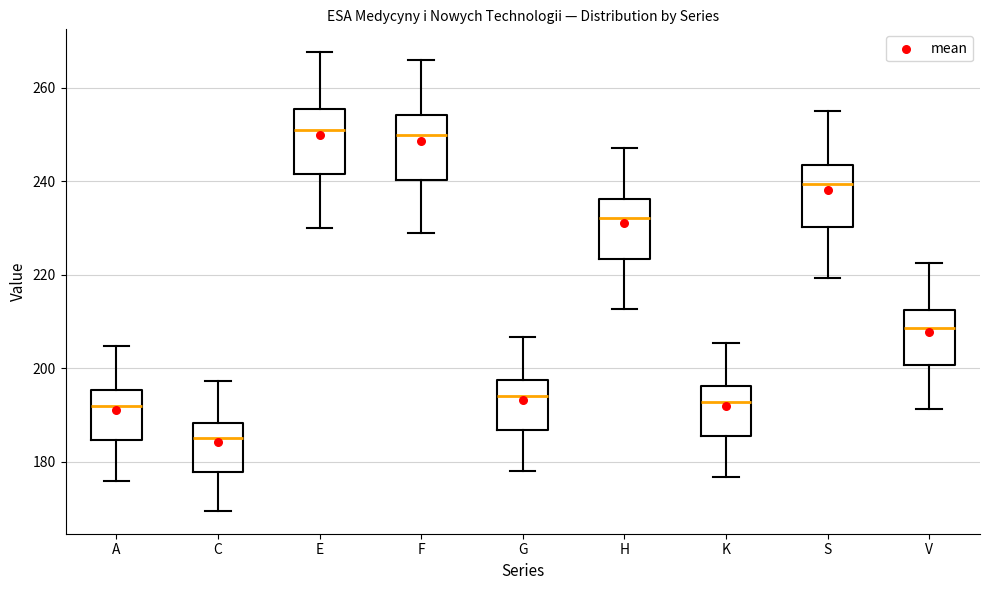

Reading left to right, transcribe this box plot: for each box, give where its median line is, the range the box spans, and where its two whiskers end, as read against the y-axis. The values are not printed on the chart, so give them approximately, as read against the axis.

A: median 192, box 184 to 196, whiskers 176 to 204
C: median 184, box 178 to 188, whiskers 170 to 198
E: median 252, box 242 to 256, whiskers 230 to 268
F: median 250, box 240 to 254, whiskers 228 to 266
G: median 194, box 186 to 198, whiskers 178 to 206
H: median 232, box 224 to 236, whiskers 212 to 248
K: median 192, box 186 to 196, whiskers 176 to 206
S: median 240, box 230 to 244, whiskers 220 to 256
V: median 208, box 200 to 212, whiskers 192 to 222